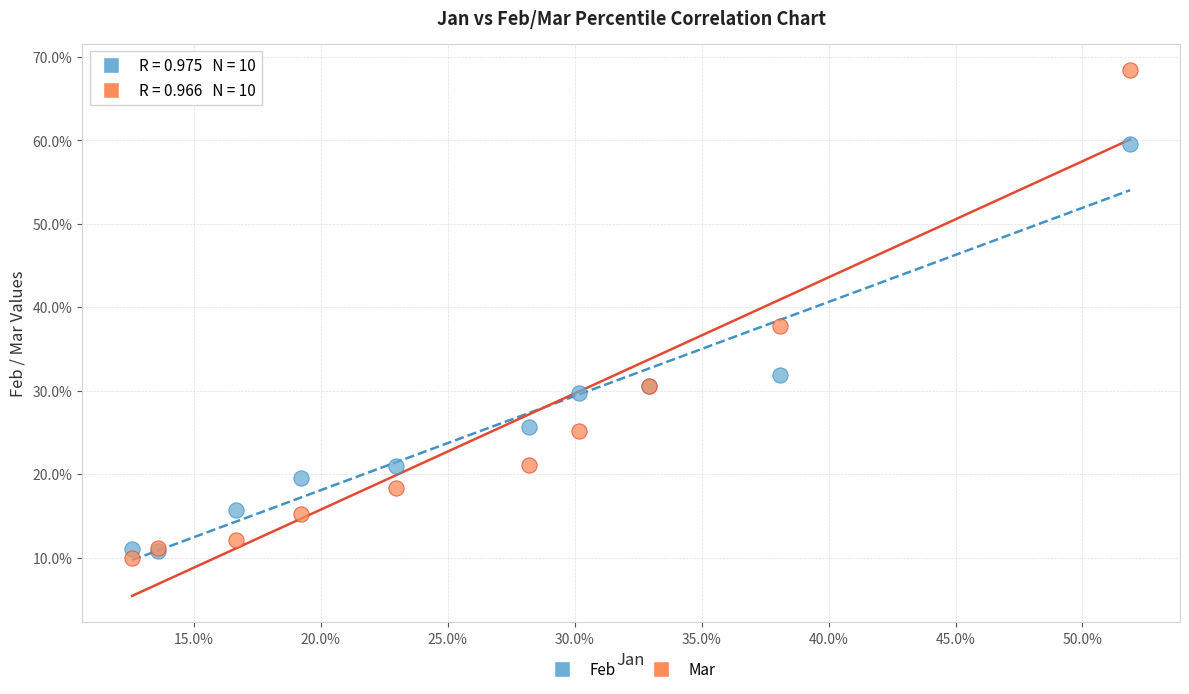

What are all the series names shown in the legend?

Feb, Mar